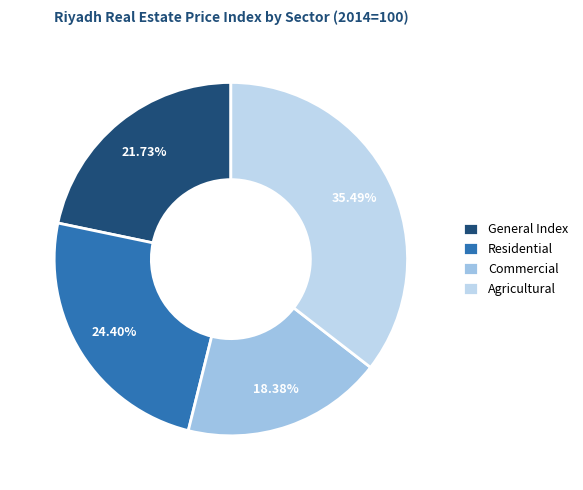

How many segments does this pie chart have?

4